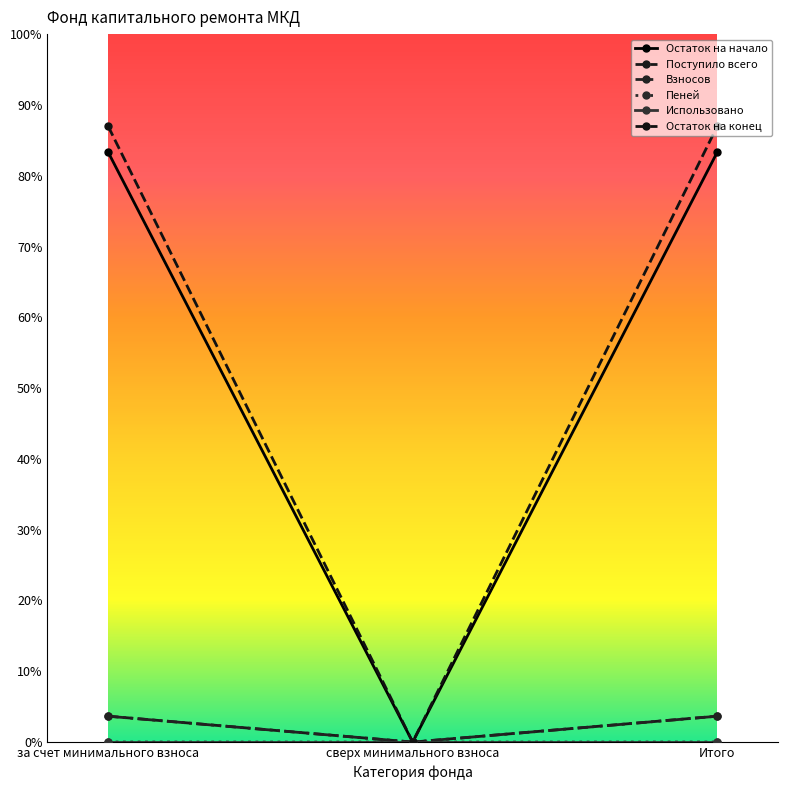

What is the label of the 1st point from the left?

за счет минимального взноса